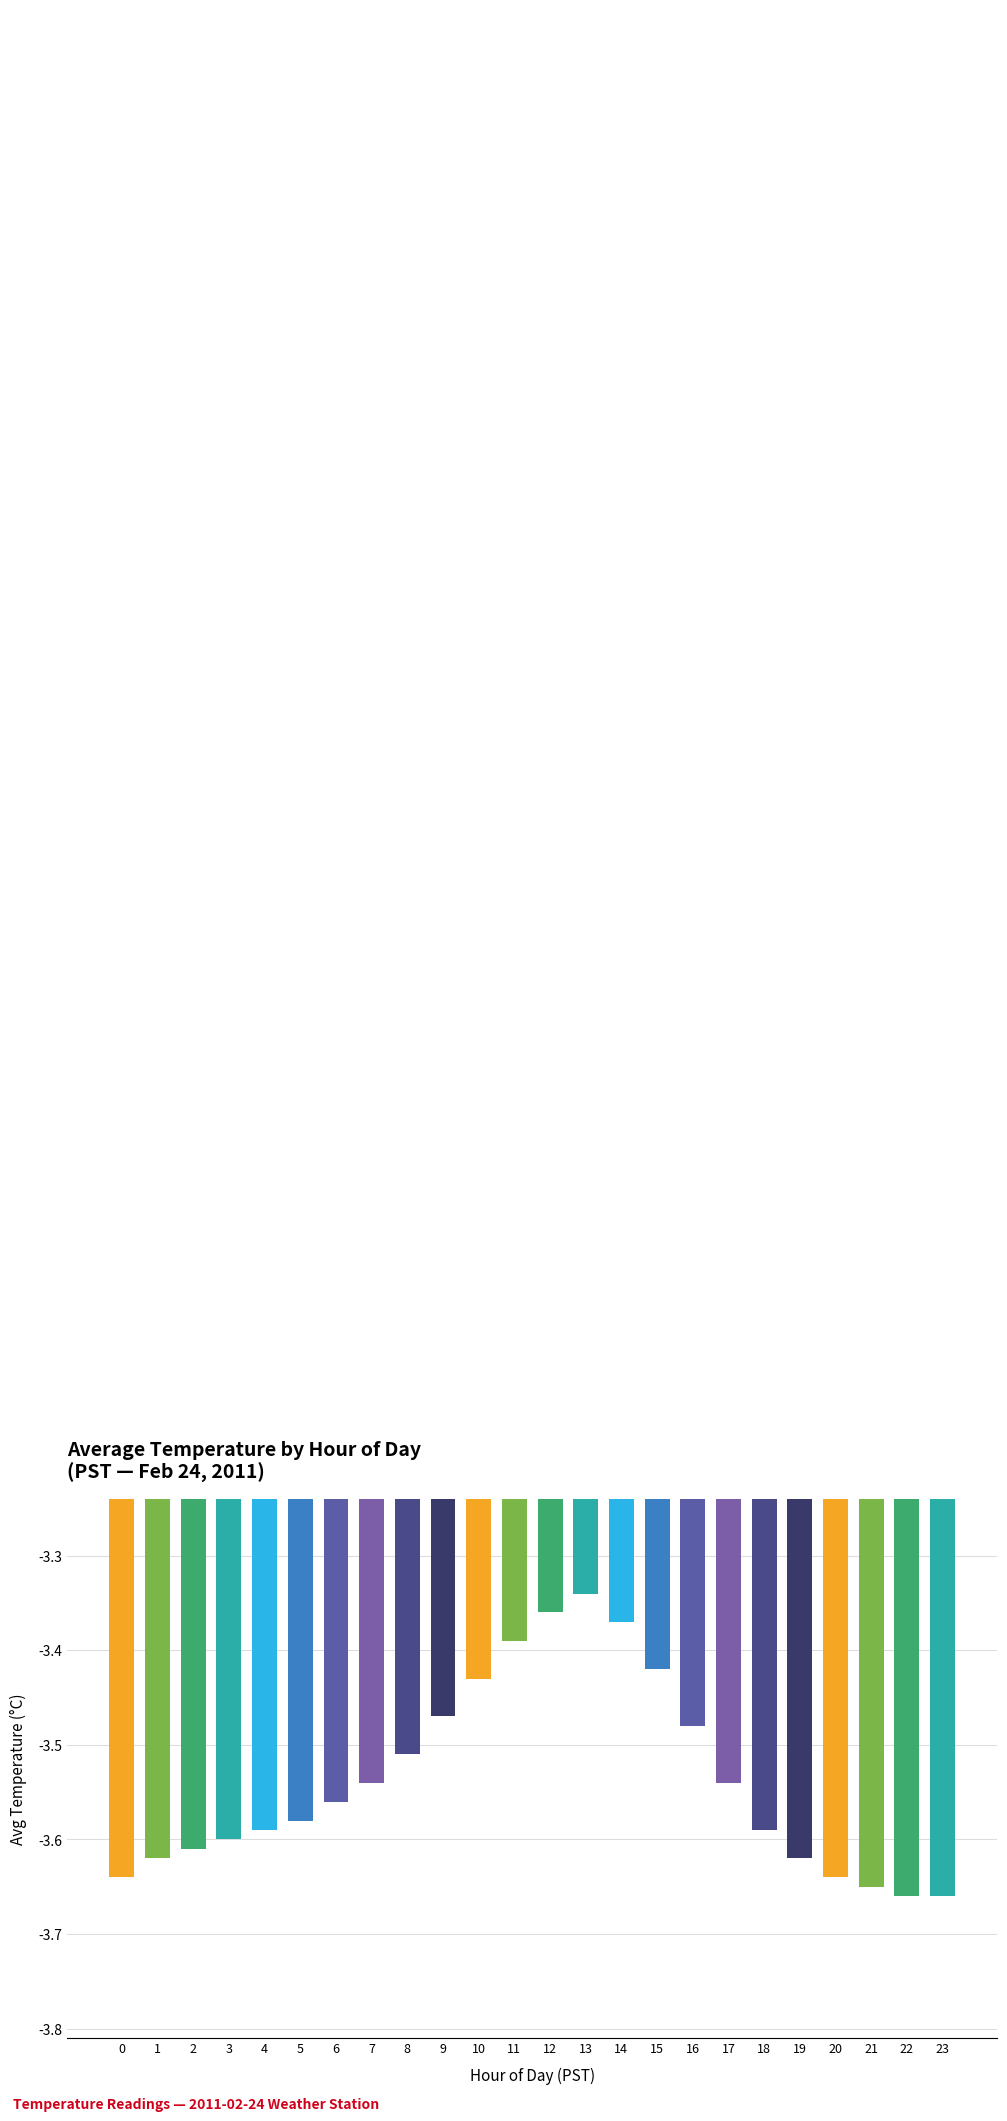

Between 7 and 12, which is larger?

12